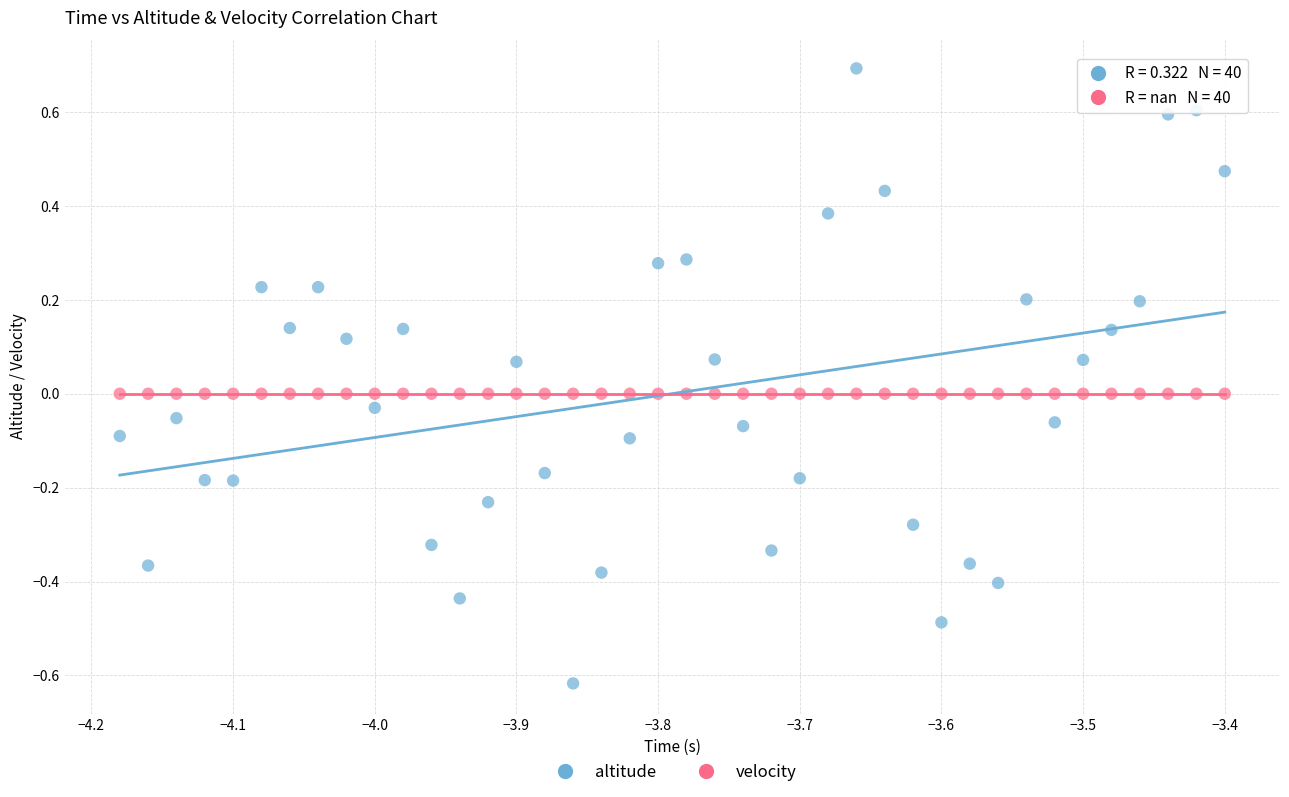

Which series contains the lowest Y value?

altitude